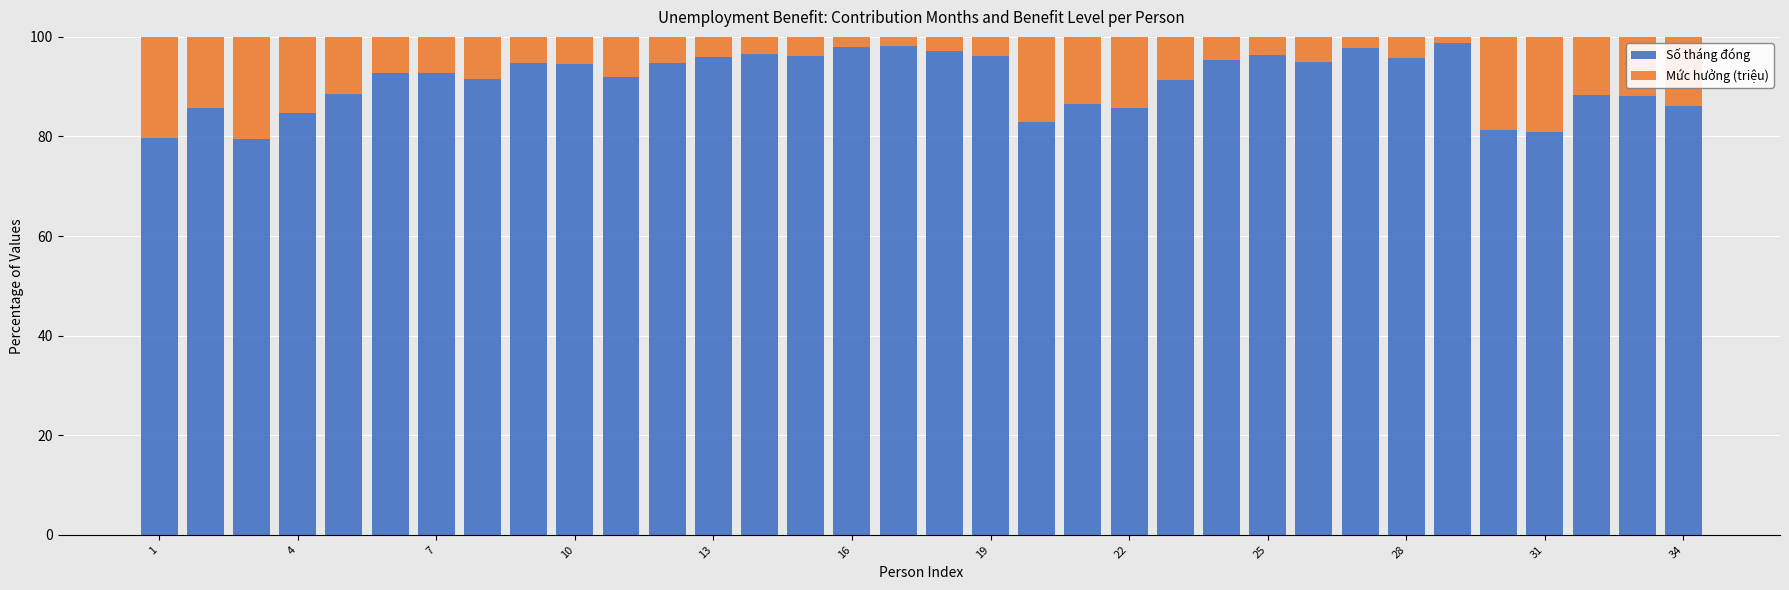

What is the difference between the second highest and minimum values in the Số tháng đóng series?

18.5